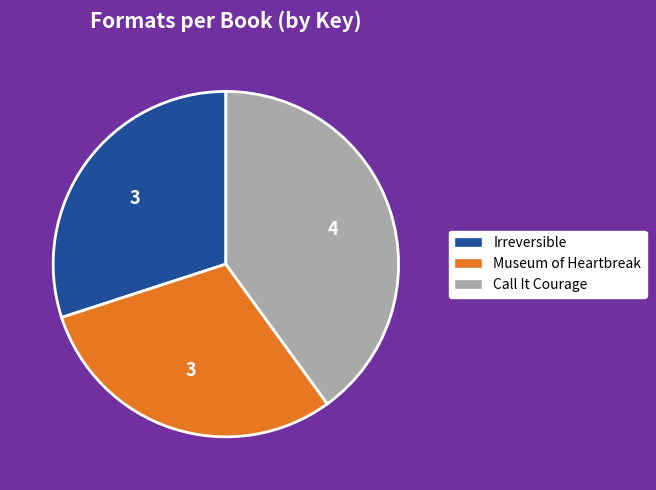

Is there any slice that represents more than half of the pie?

No